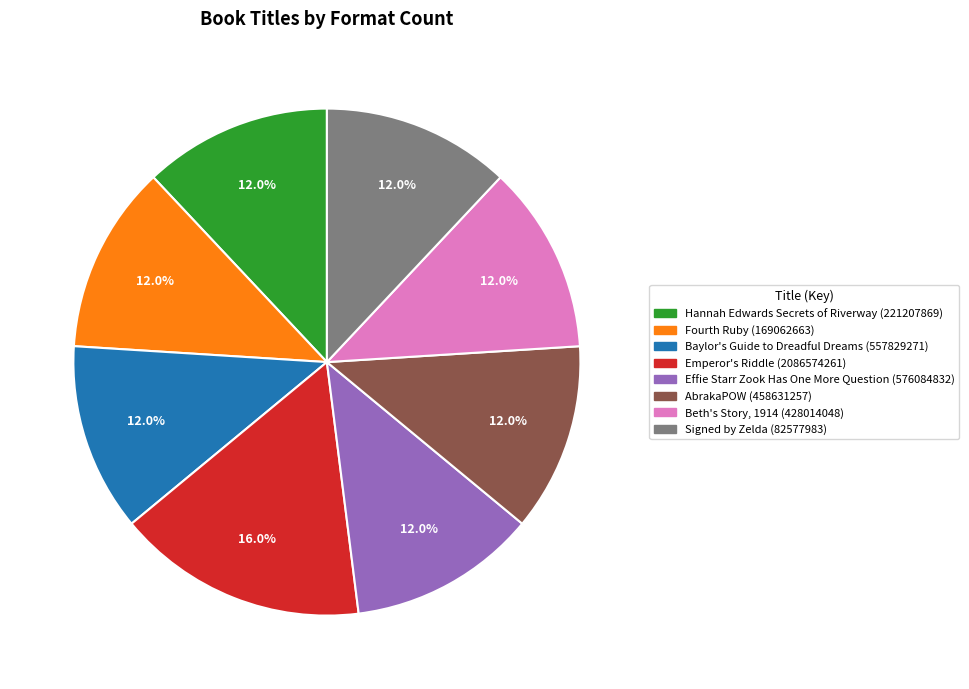

Approximately how many times larger is the value at Beth's Story, 1914 compared to Signed by Zelda?

1.0